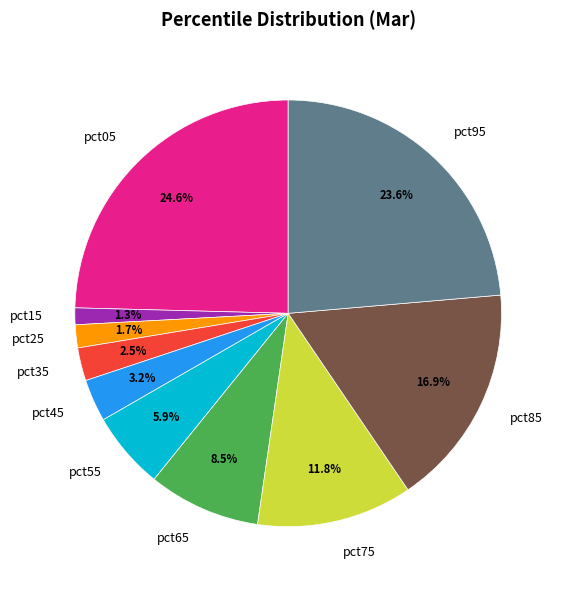

How many slices are in this pie chart?

10